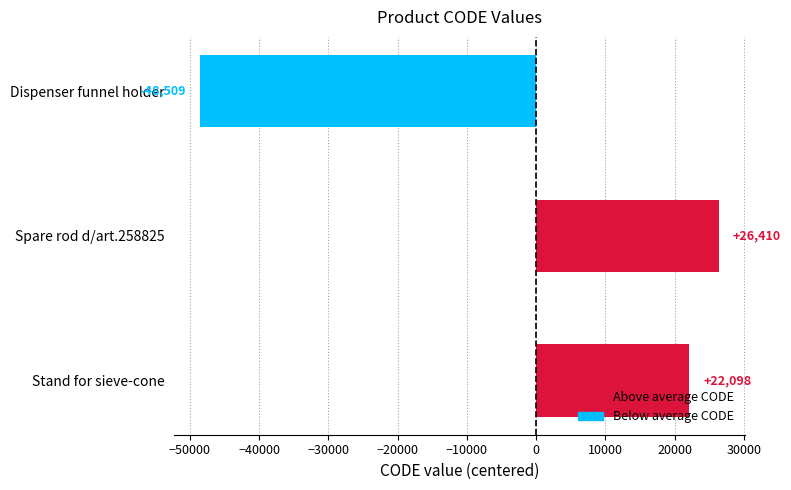

Rank the categories by value from highest to lowest.

Spare rod d/art.258825, Stand for sieve-cone, Dispenser funnel holder